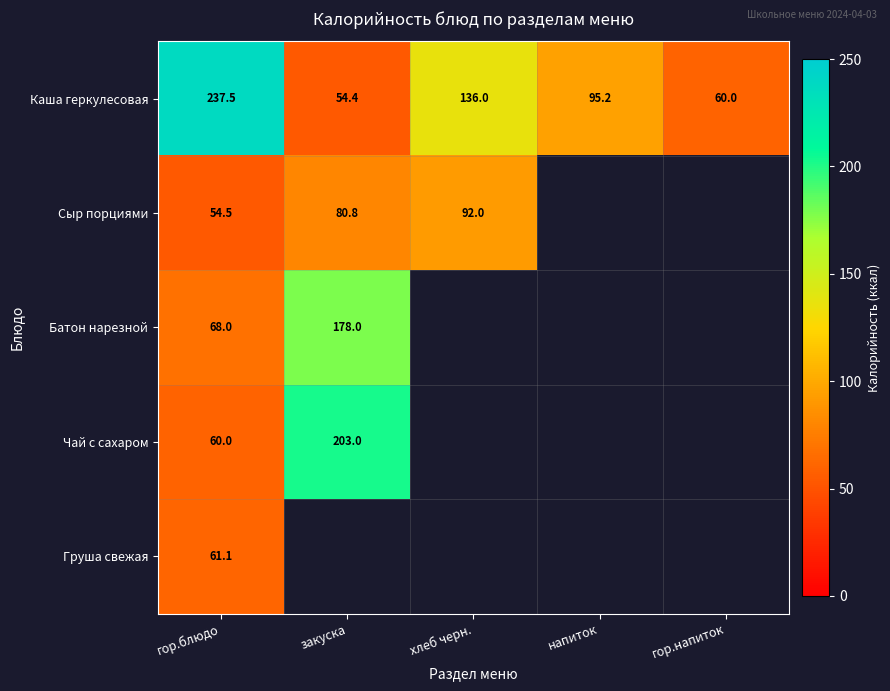

At which label does Каша геркулесовая first exceed 95?

гор.блюдо